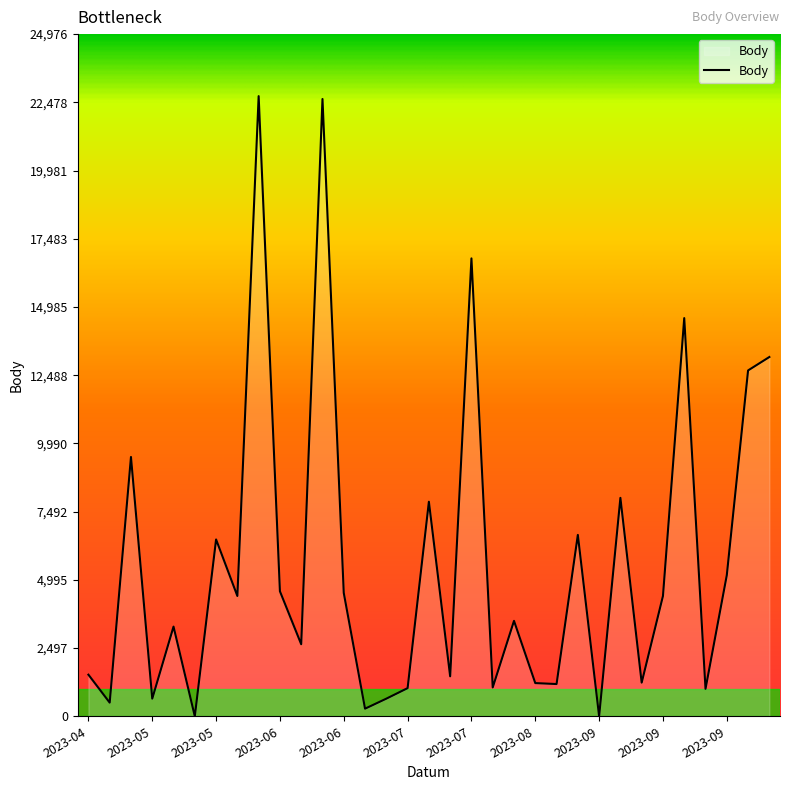

What is the greatest value displayed?

22706